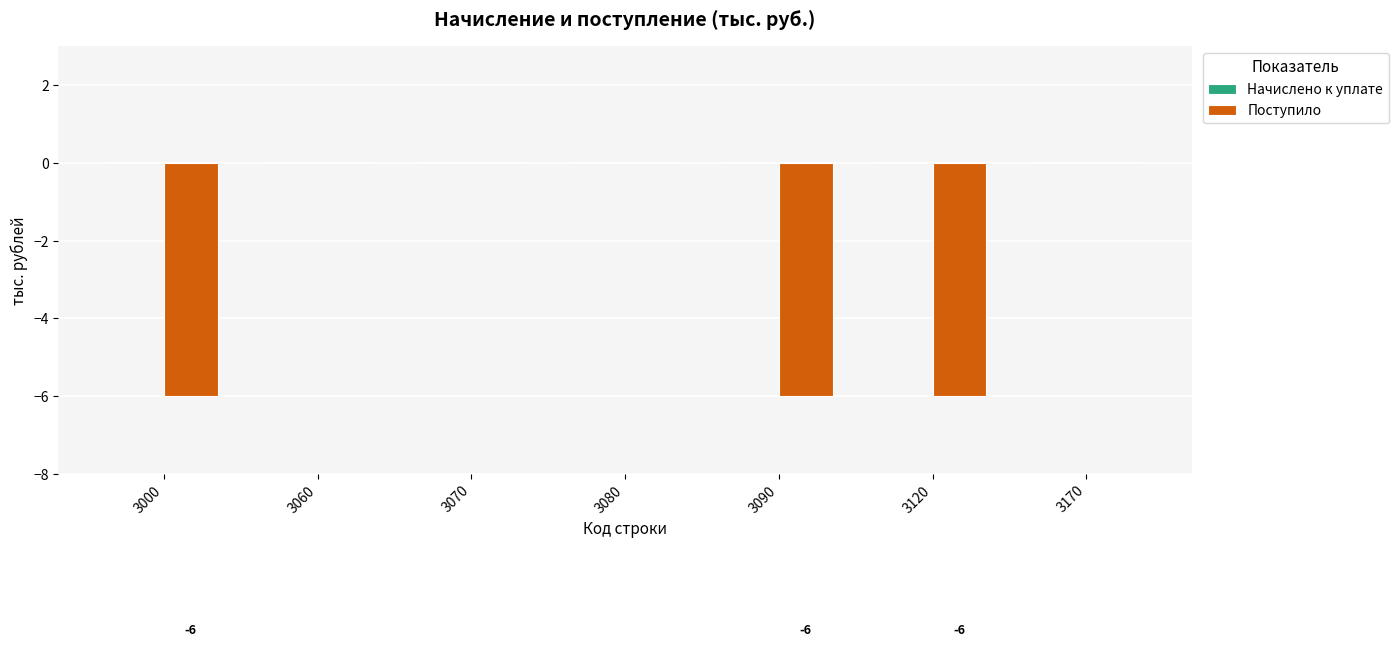

Which has a higher value, 3090 or 3070?

3070